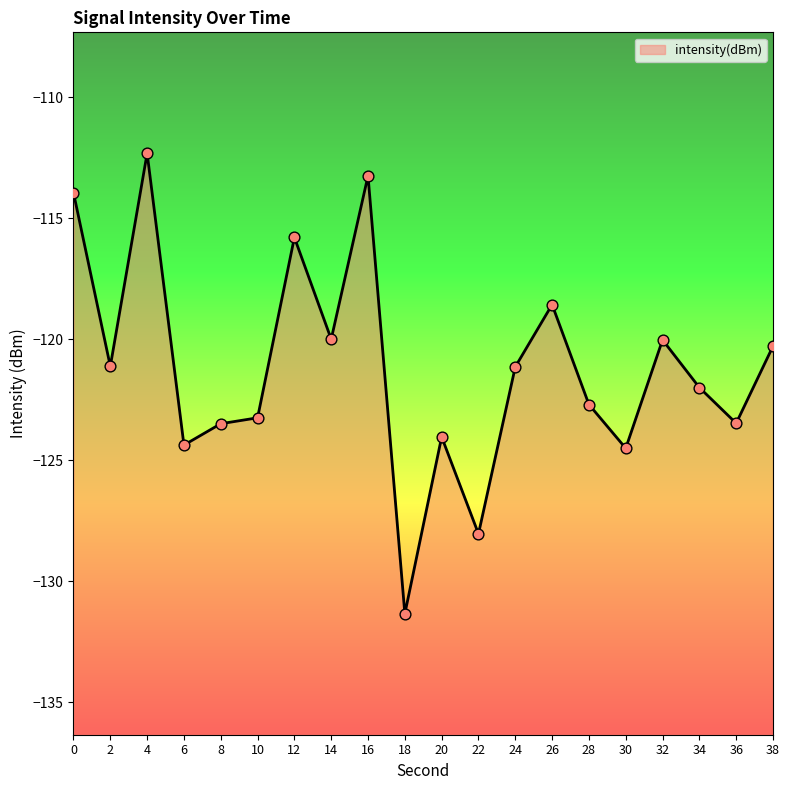

What is the change in value from 8 to 14?

+3.5